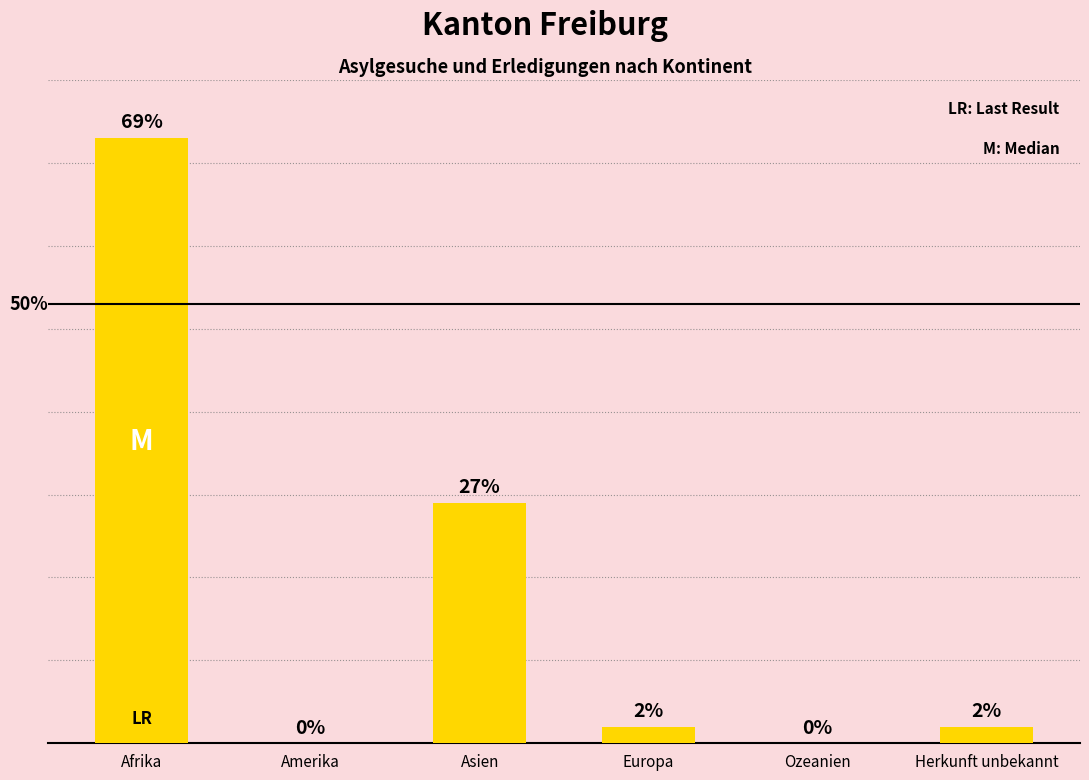

At which category does the chart reach its peak across all series?

Afrika